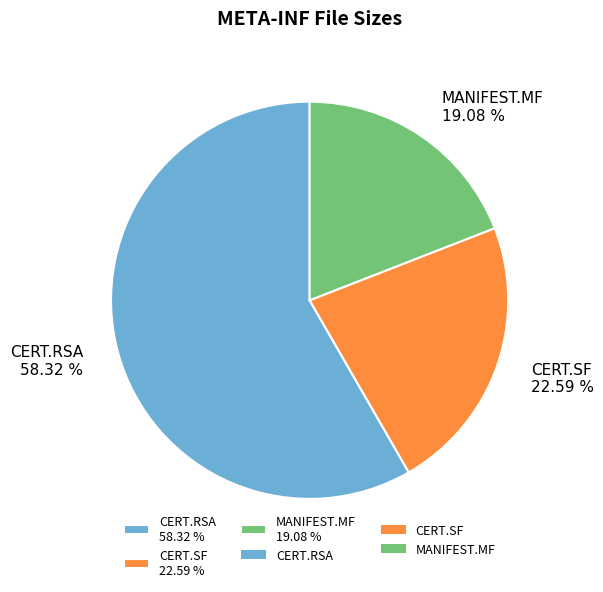

What is the smallest slice in the pie chart?

MANIFEST.MF 19.08 %